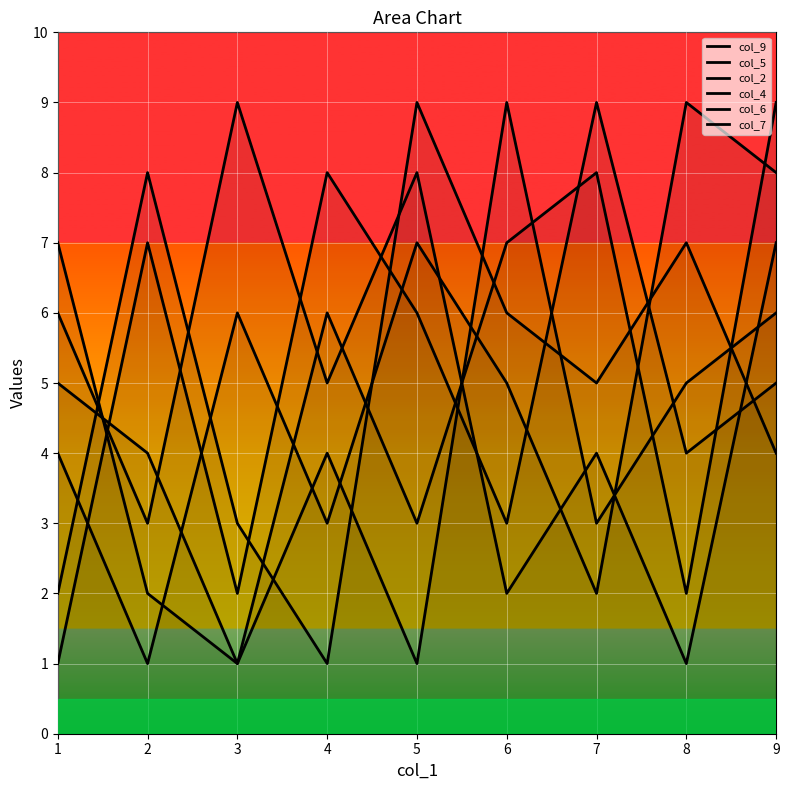

True or false: col_4 has a value of 9 at 3.

True